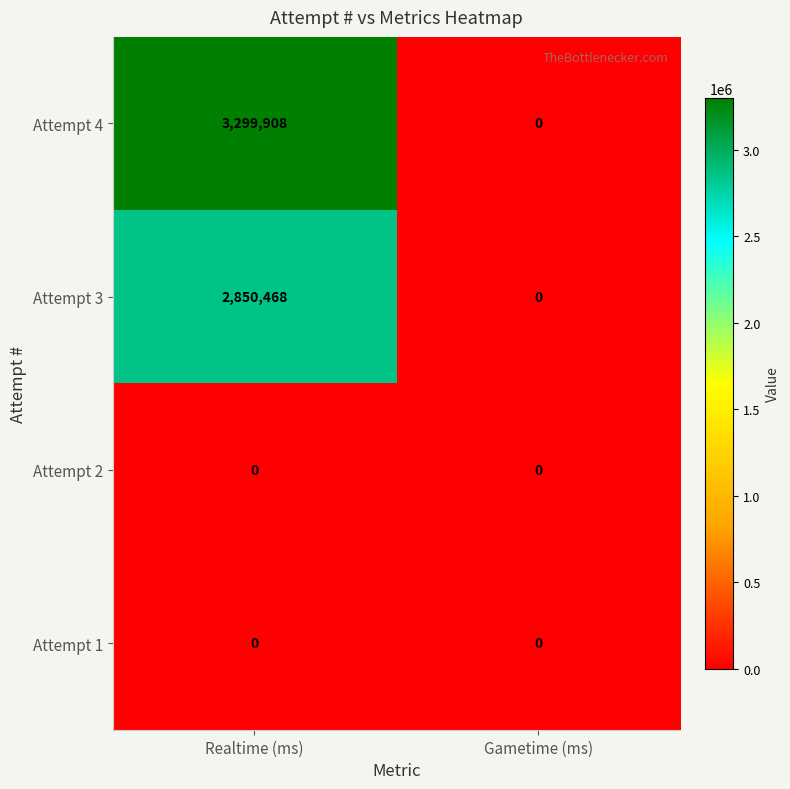

Reading left to right, list all the values displayed in this chart.

Attempt 4: 3299908	0
Attempt 3: 2850468	0
Attempt 2: 0	0
Attempt 1: 0	0